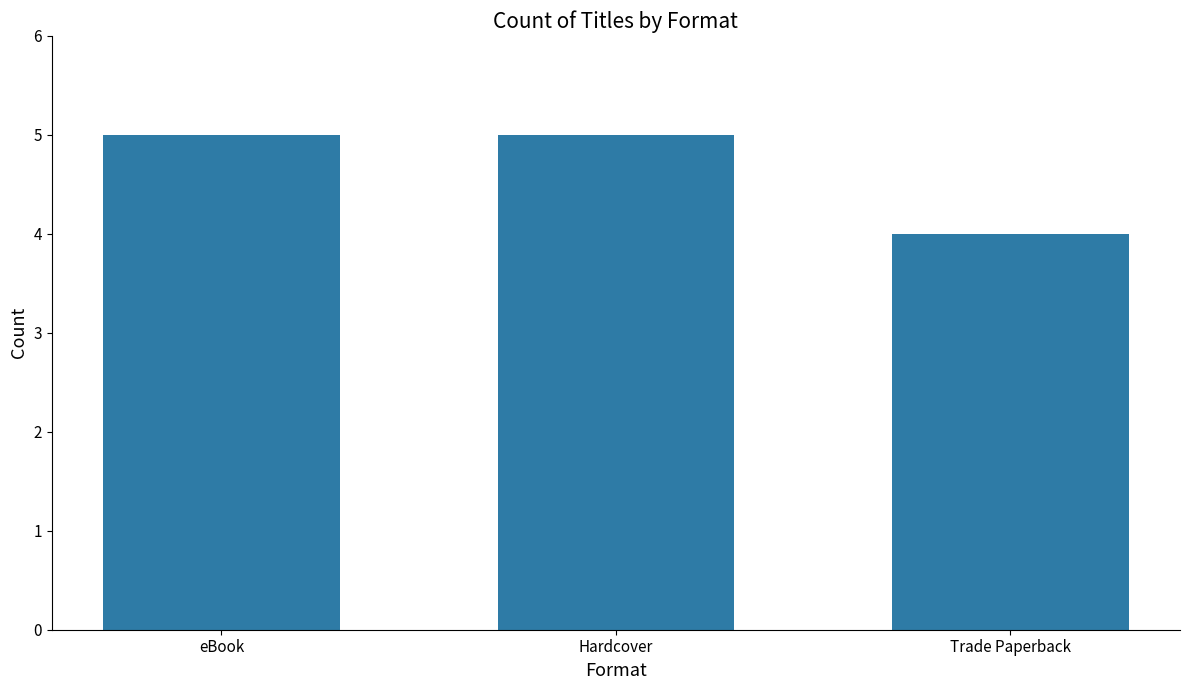

What is the sum of the values at eBook and Trade Paperback?

9